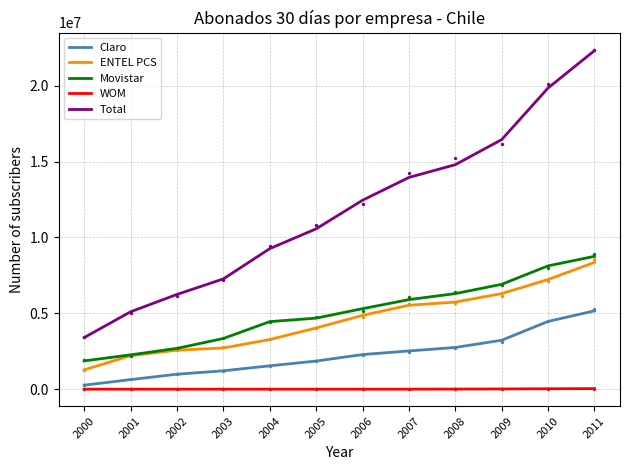

Which series contains the lowest Y value?

WOM